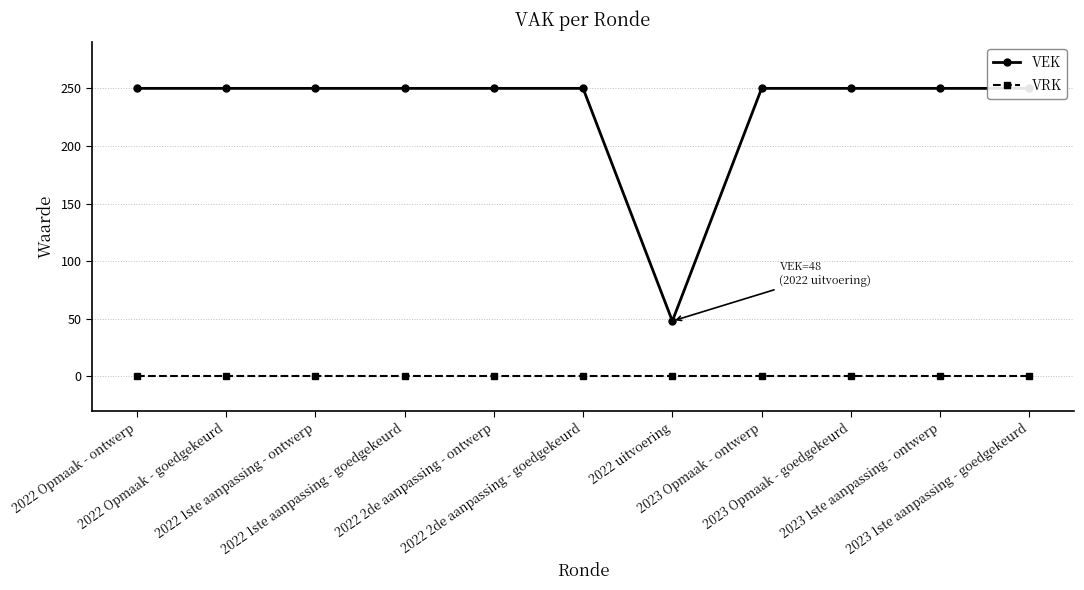

Where is VEK nearest to the value 149?

2022 Opmaak - ontwerp